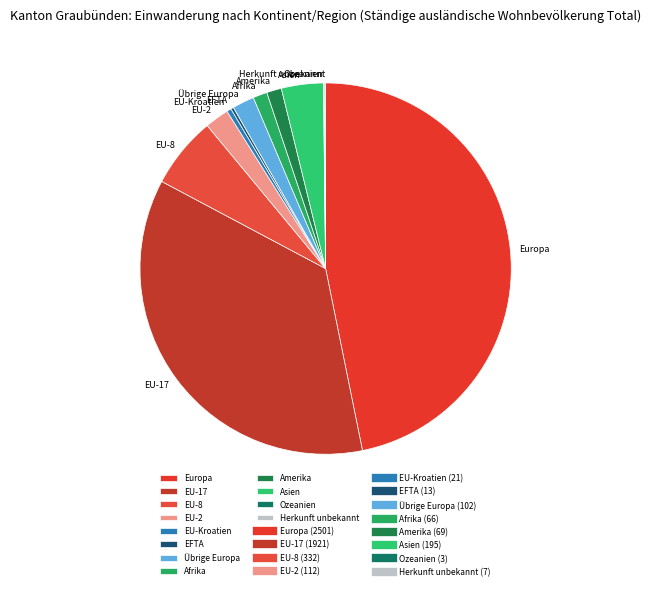

Is it true that EU-8 is 6% of the pie?

True